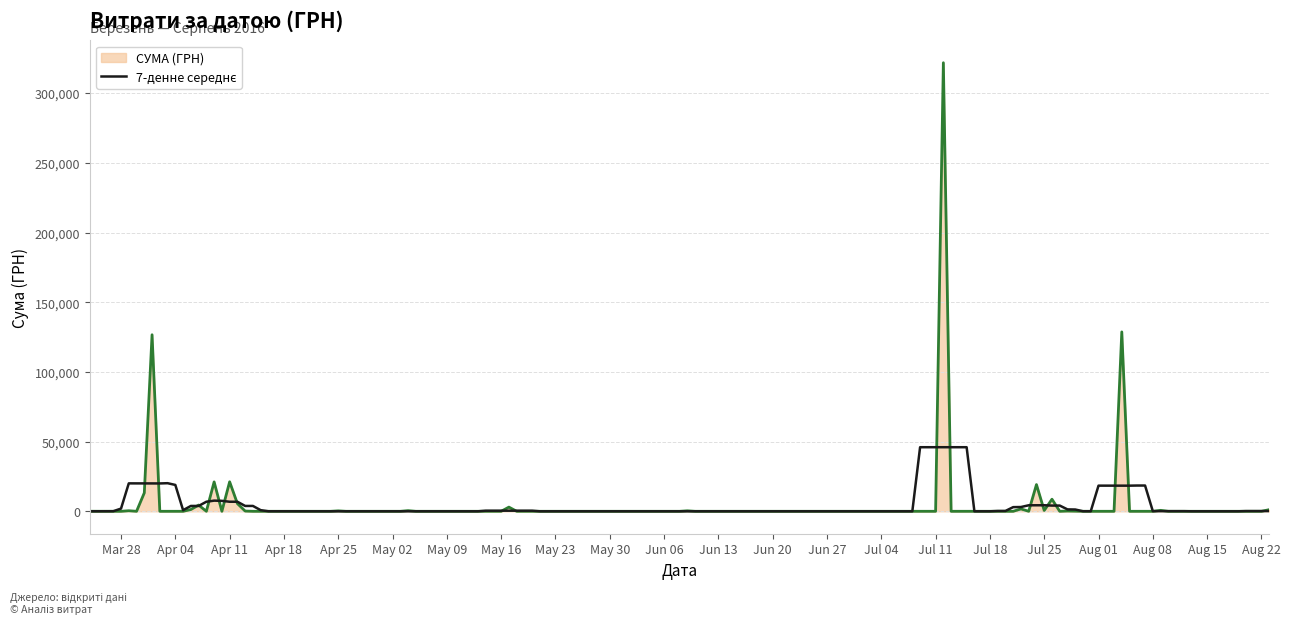

Which series has the largest range (max minus min)?

СУМА (ГРН)